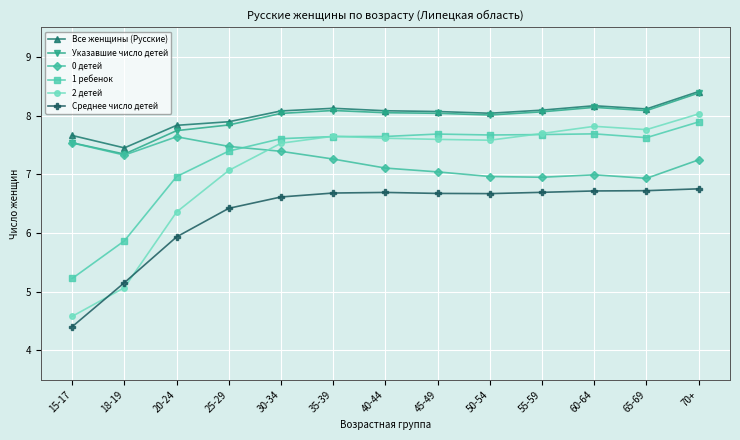

Where is the first local minimum for Указавшие число детей?

18-19